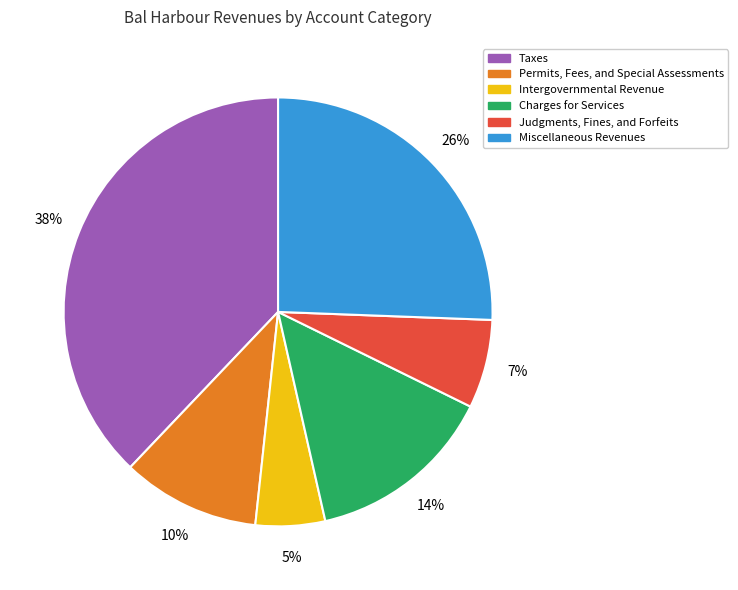

To the nearest percent, what is the combined percentage of Taxes and Charges for Services?

52%